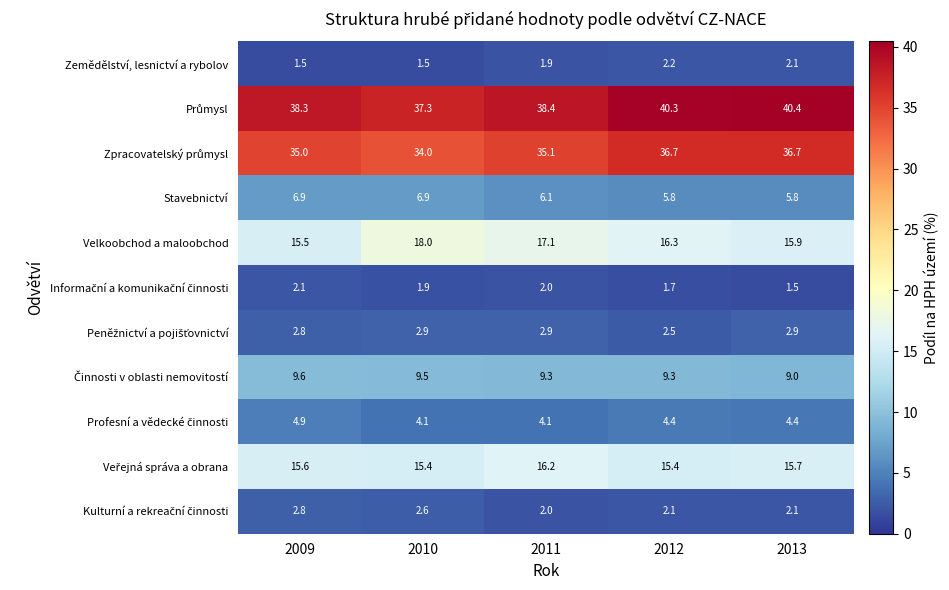

What value does the Zemědělství, lesnictví a rybolov series have at 2012?

2.2